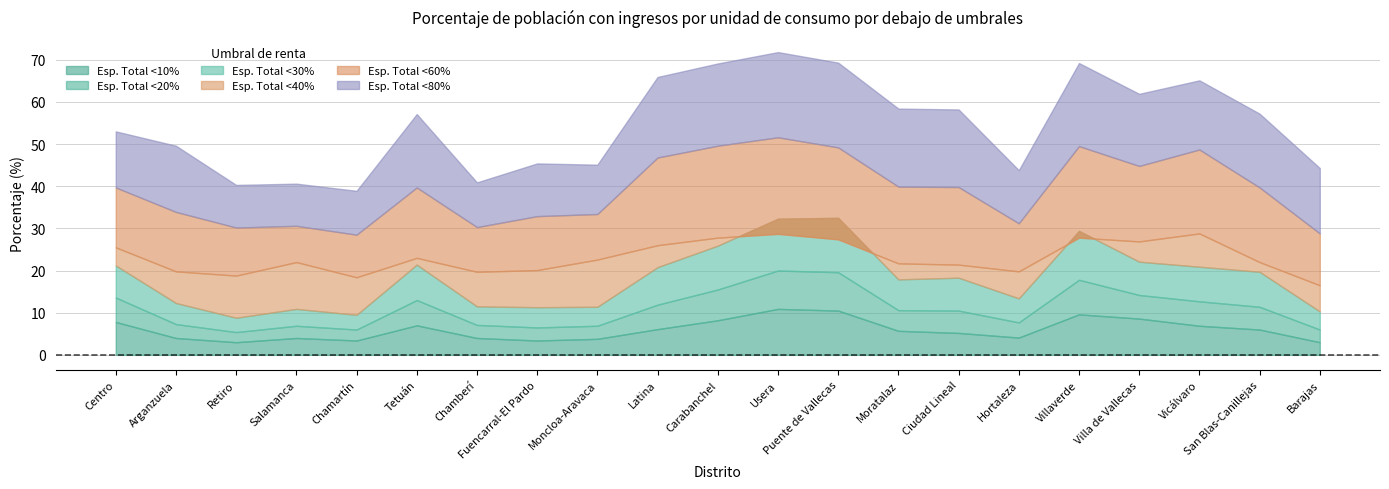

Which category has the highest value across all series?

Usera